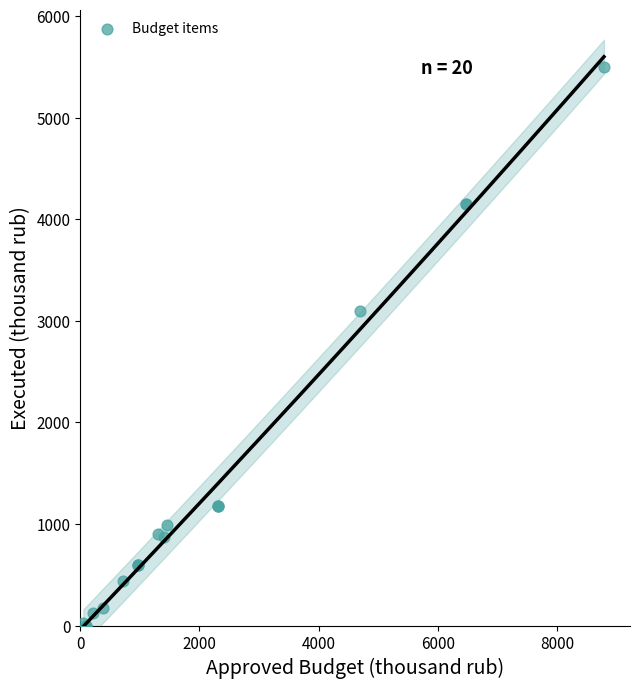

What Y value in the scatter plot is closest to 2750?

3101.3